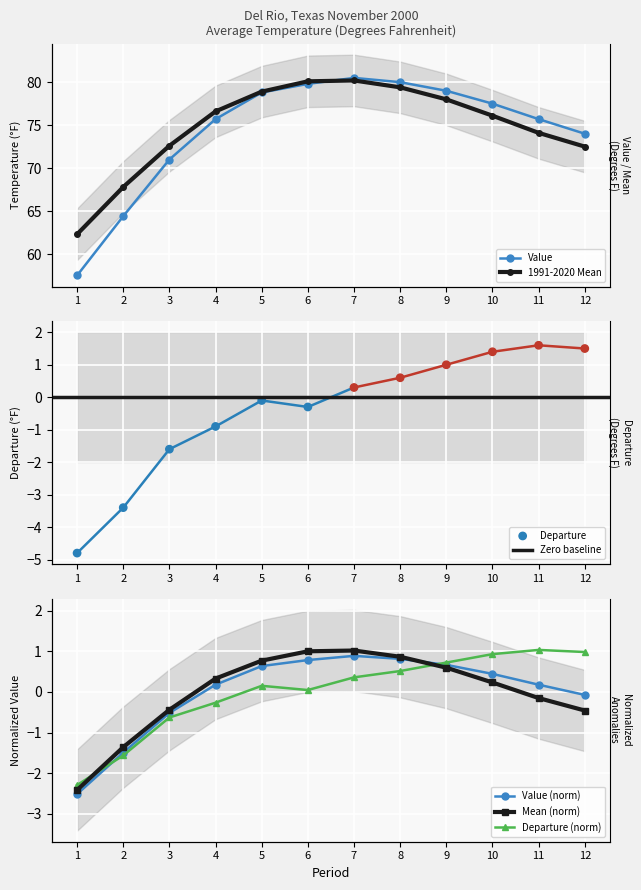

At which category is the sum across all series the highest?

7